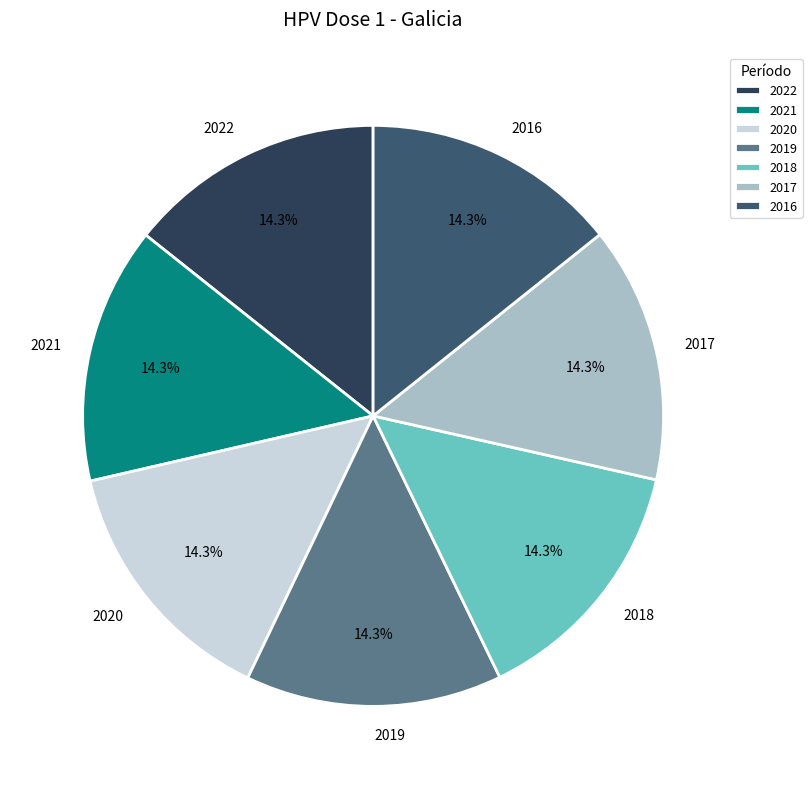

Is 2018 the majority of the pie?

No